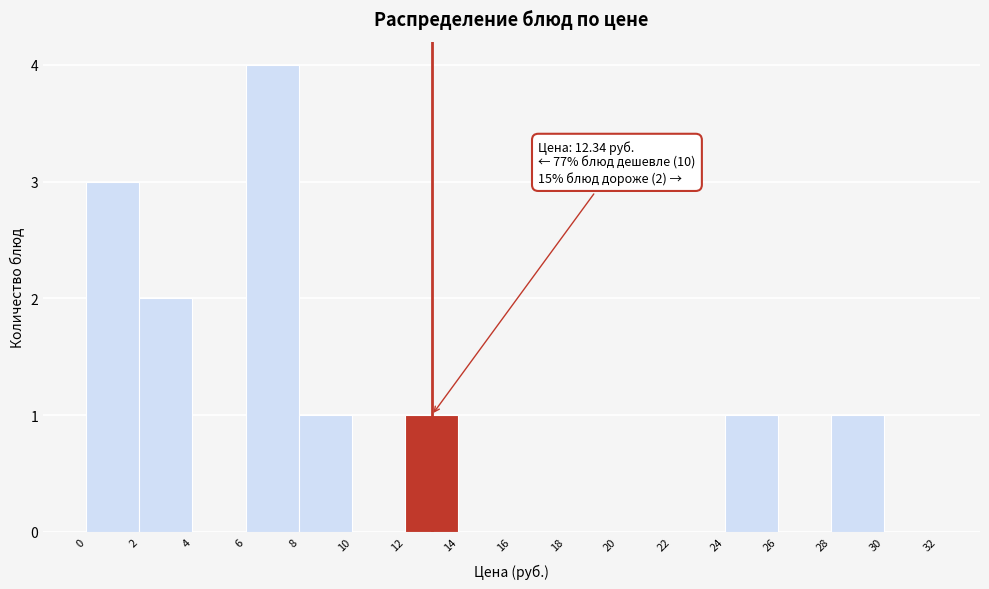

Over which range of the x-axis is the bar tallest?

6 to 8